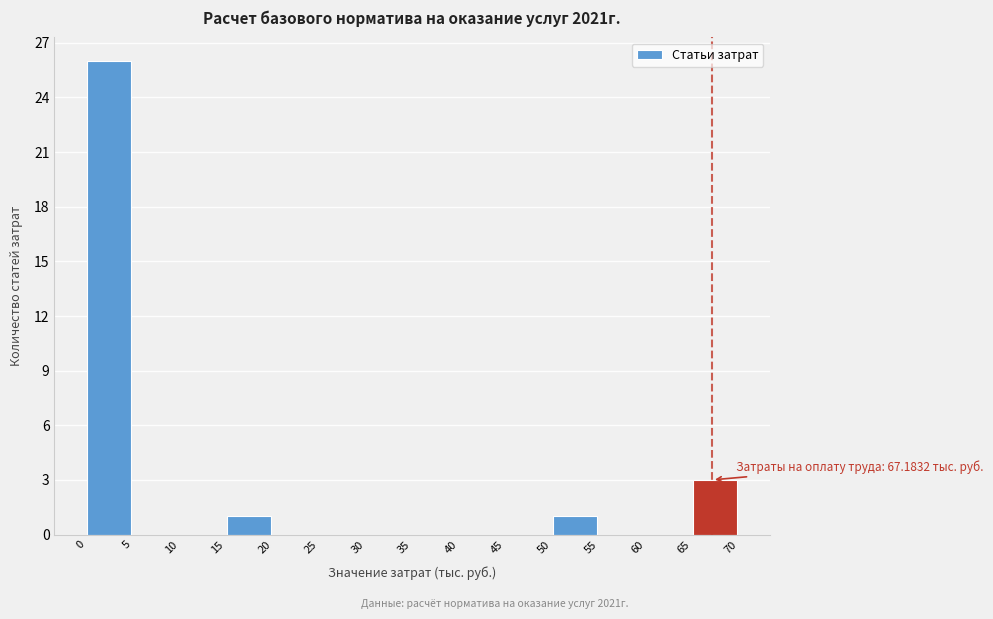

Over which range of the x-axis is the bar tallest?

0 to 5